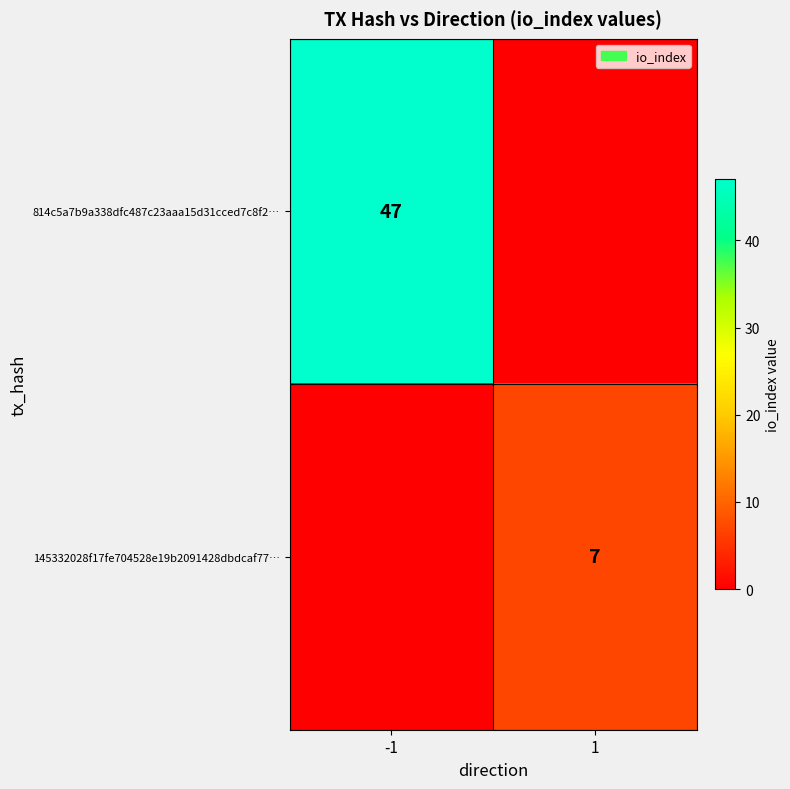

The 814c5a7b9a338dfc487c23aaa15d31cced7c8f2… series shows 47 at -1. True or false?

True